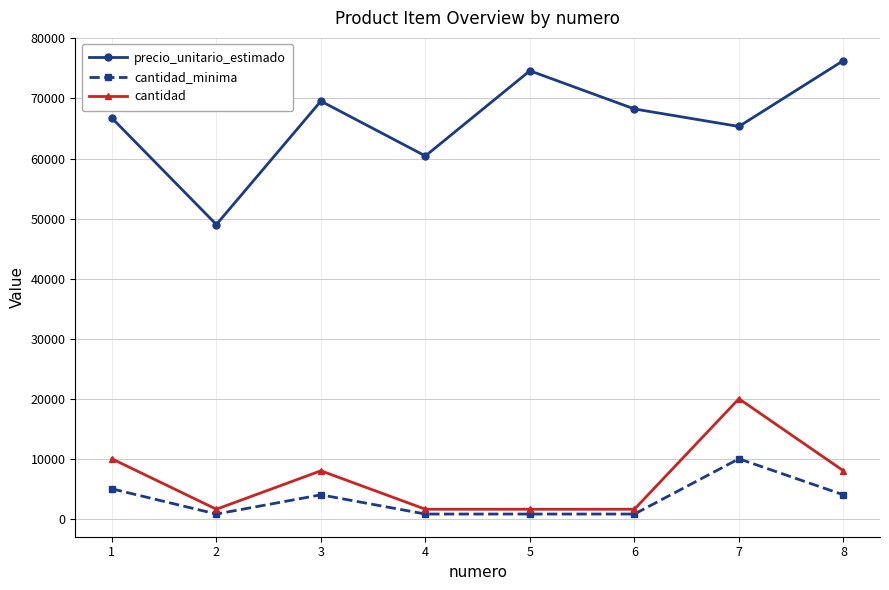

What is the difference between the cantidad values at 3 and 6?

6400